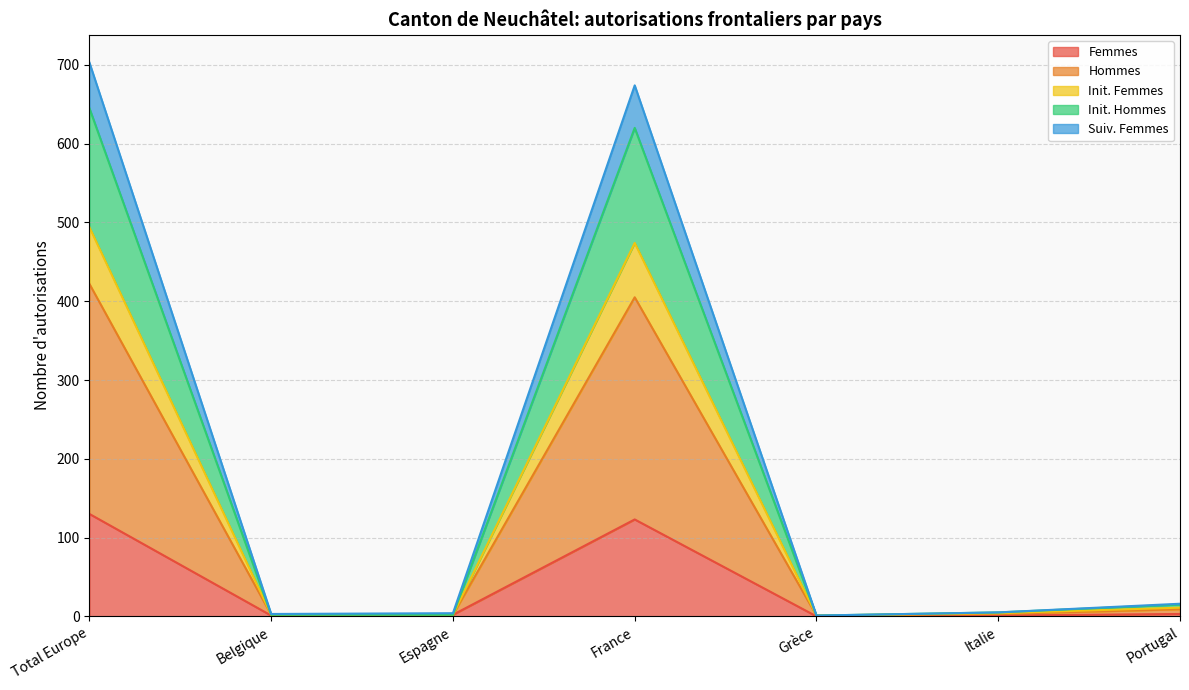

True or false: Init. Hommes and Femmes intersect in this chart.

False